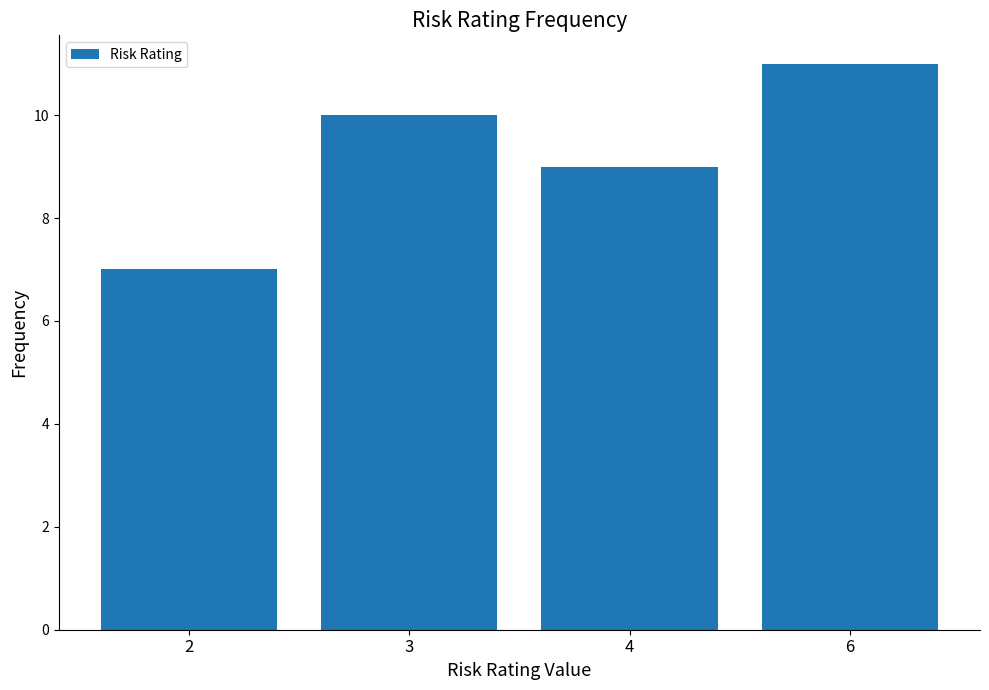

Rank the categories by value from highest to lowest.

6, 3, 4, 2